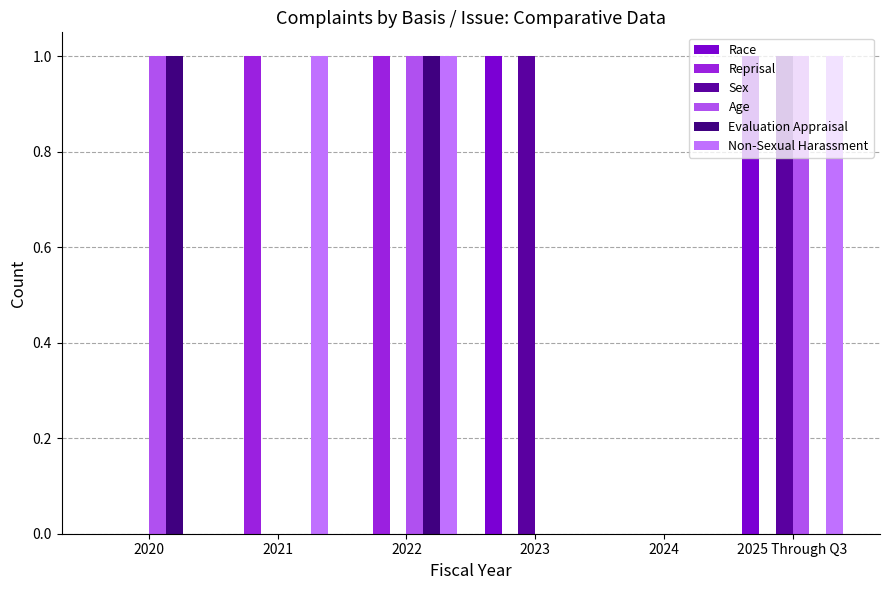

Reading right to left, transcribe all the data shown in this chart.

Race: 1	0	1	0	0	0
Reprisal: 0	0	0	1	1	0
Sex: 1	0	1	0	0	0
Age: 1	0	0	1	0	1
Evaluation Appraisal: 0	0	0	1	0	1
Non-Sexual Harassment: 1	0	0	1	1	0